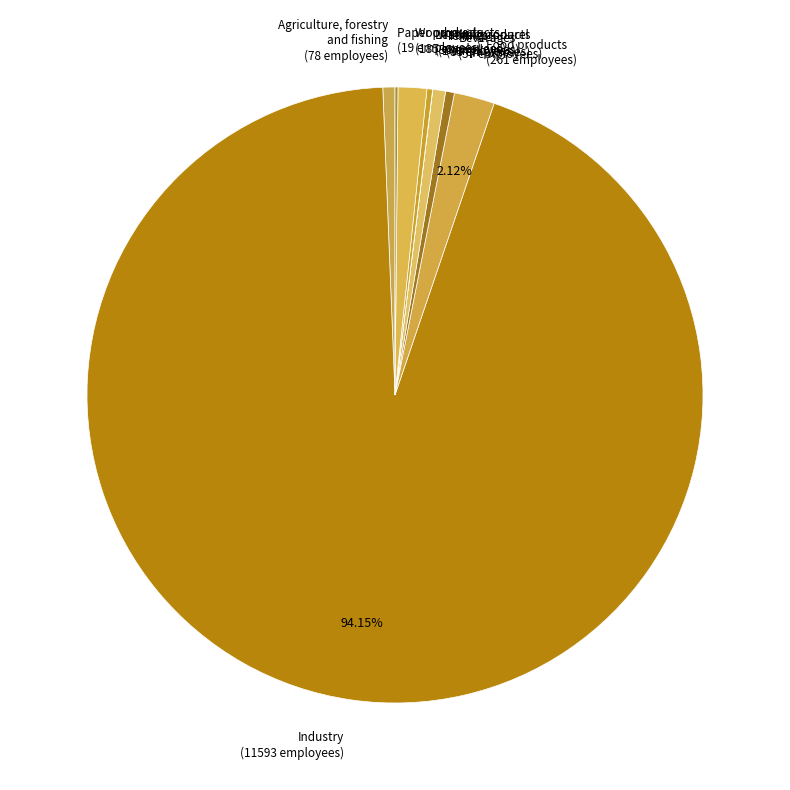

To the nearest percent, what is the average slice percentage?

11%